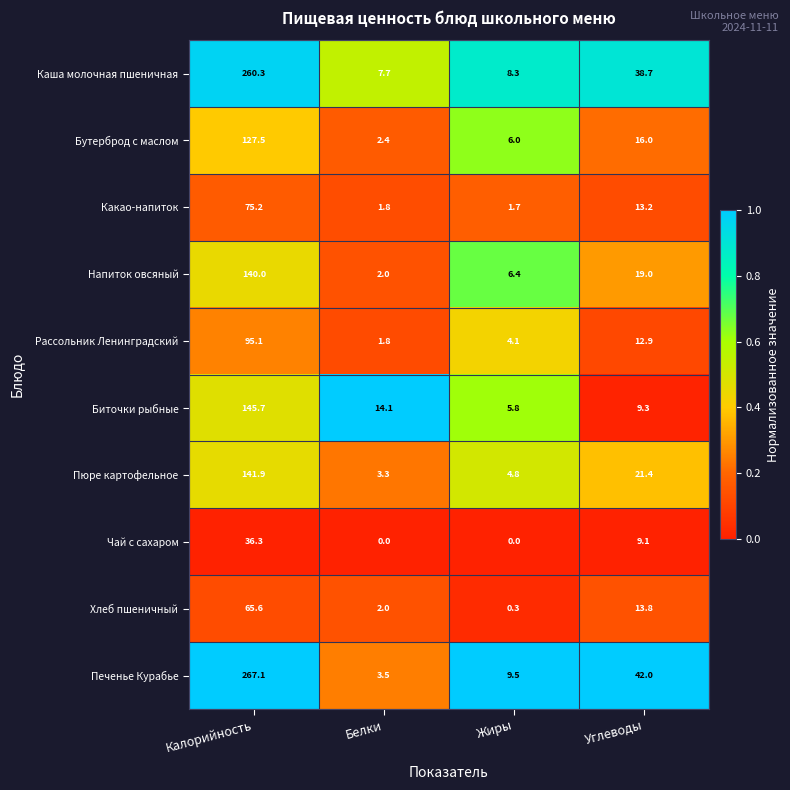

What is the greatest value displayed?

267.1